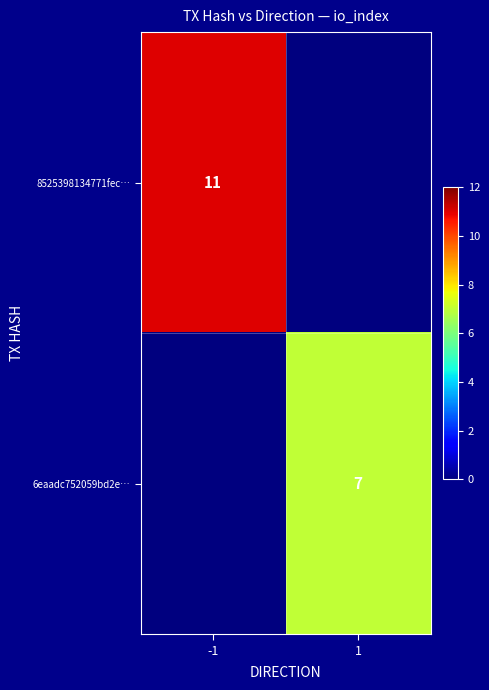

True or false: 6eaadc752059bd2e… has a value of 7 at 1.

True